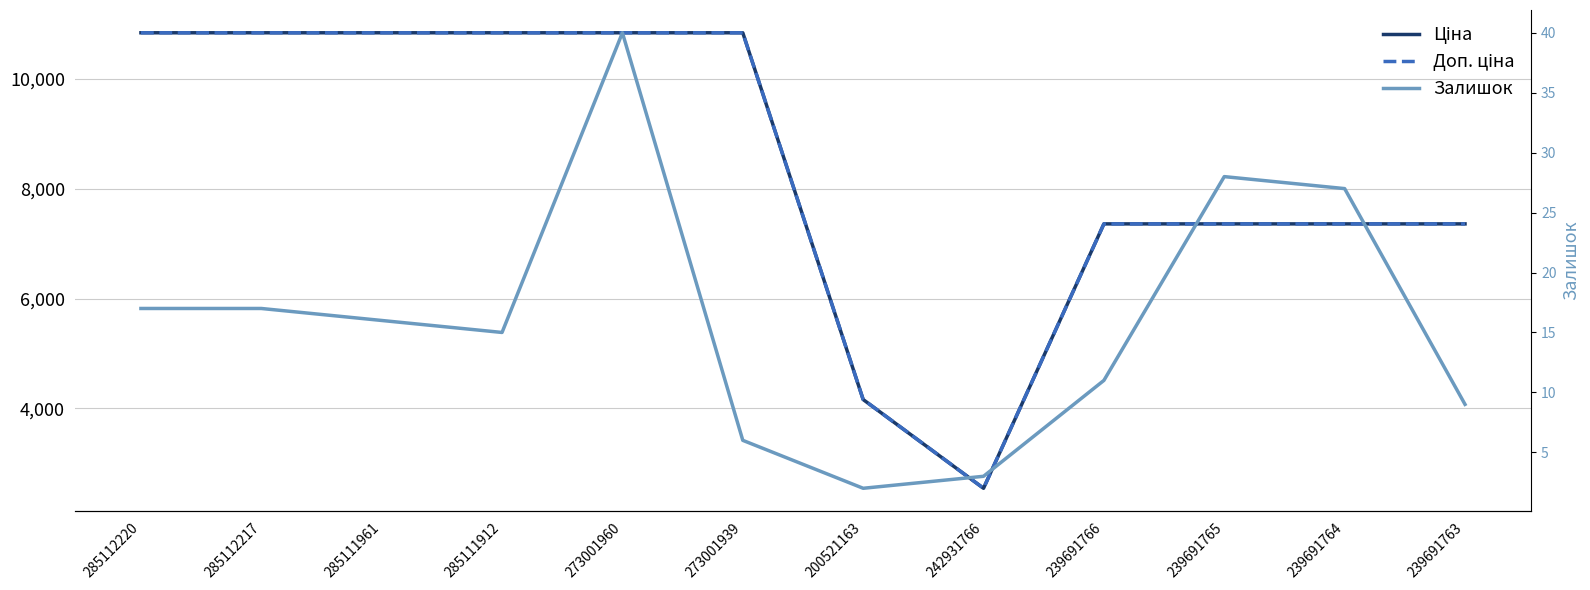

What is the average value of the Доп. ціна series?

8432.4